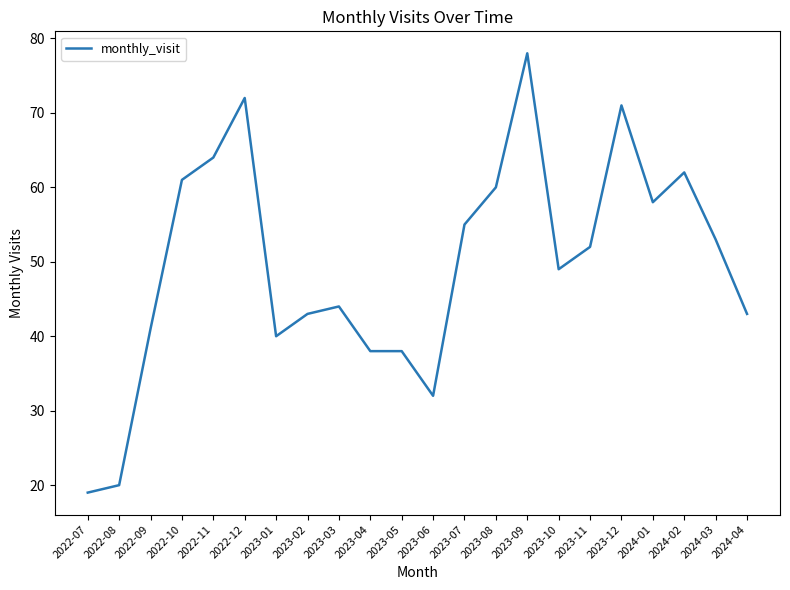

Where is the first local maximum?

2022-12